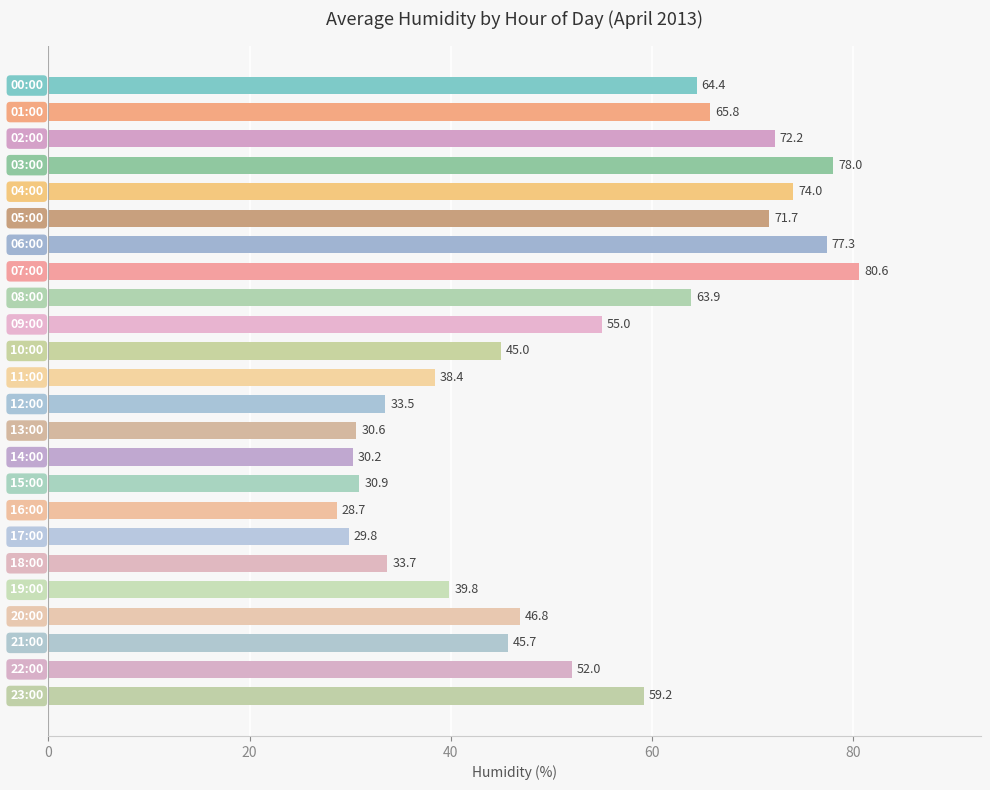

What is the value of the 24th bar from the top?

59.2